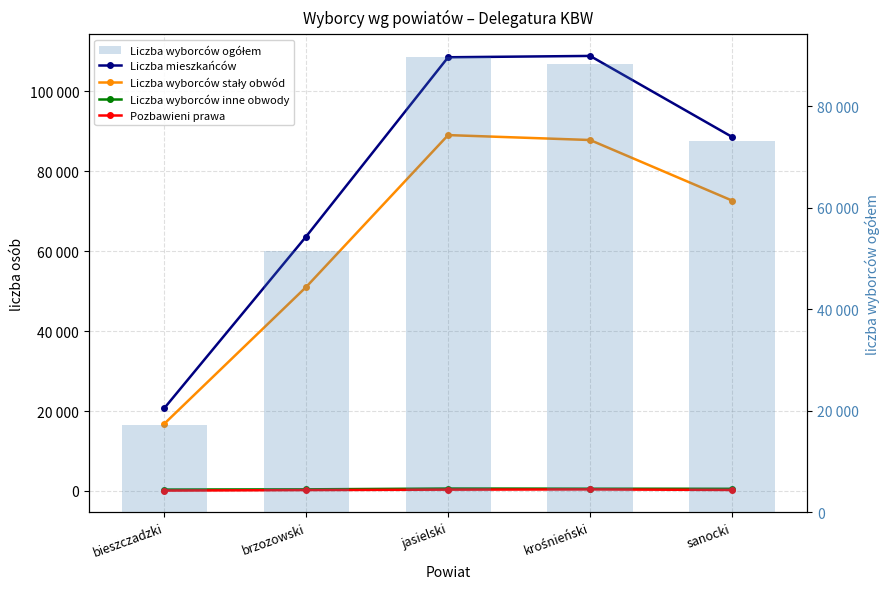

What is the approximate value of Liczba mieszkańców at jasielski, to the nearest 50?

108550